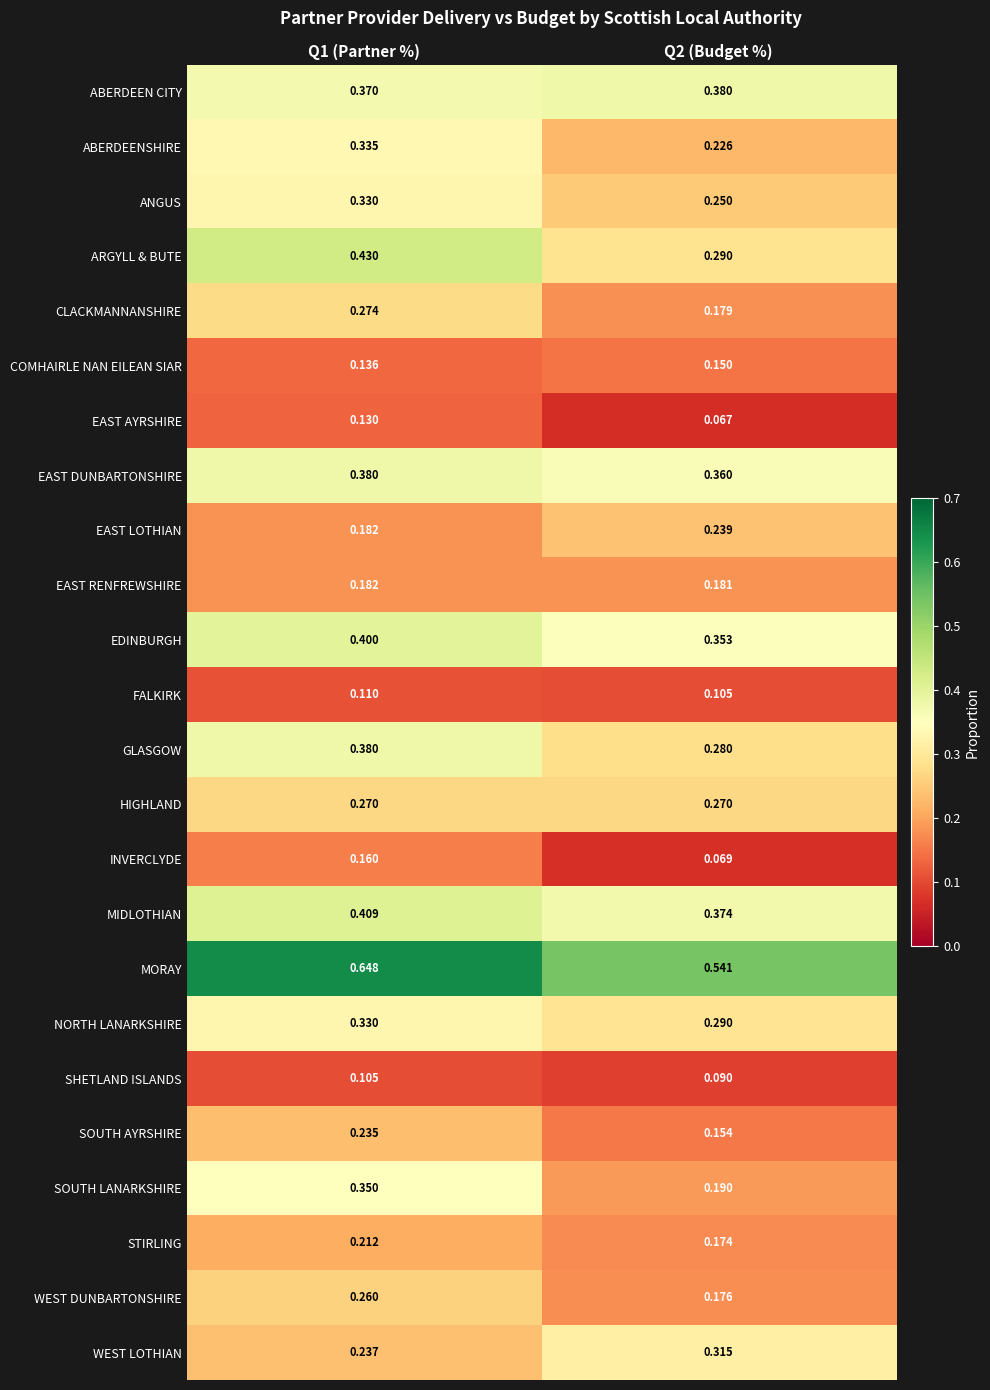

Which series has the largest total across all categories?

MORAY